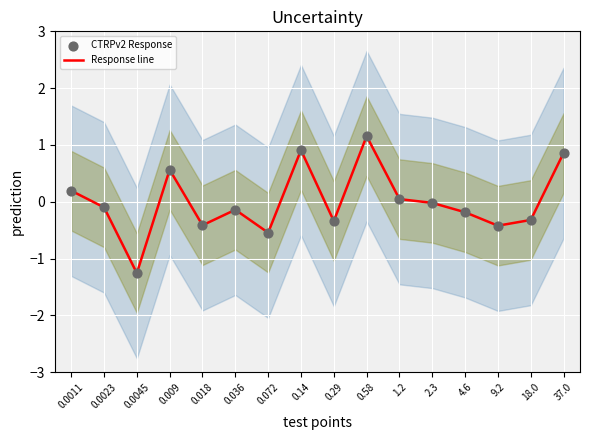

Which series has the largest total across all categories?

Response line